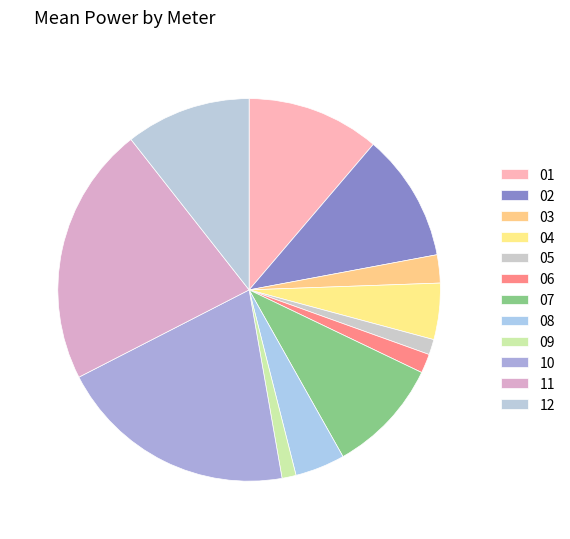

Rank the categories by value from highest to lowest.

11, 10, 01, 02, 12, 07, 04, 08, 03, 06, 05, 09